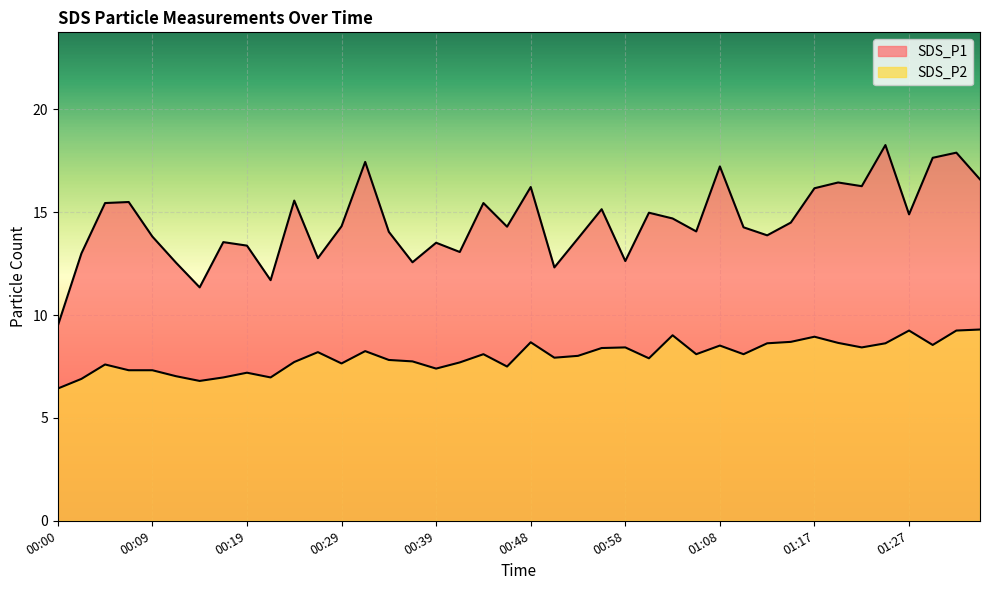

What is the value of the SDS_P1 point at the 11th from the left?

15.6